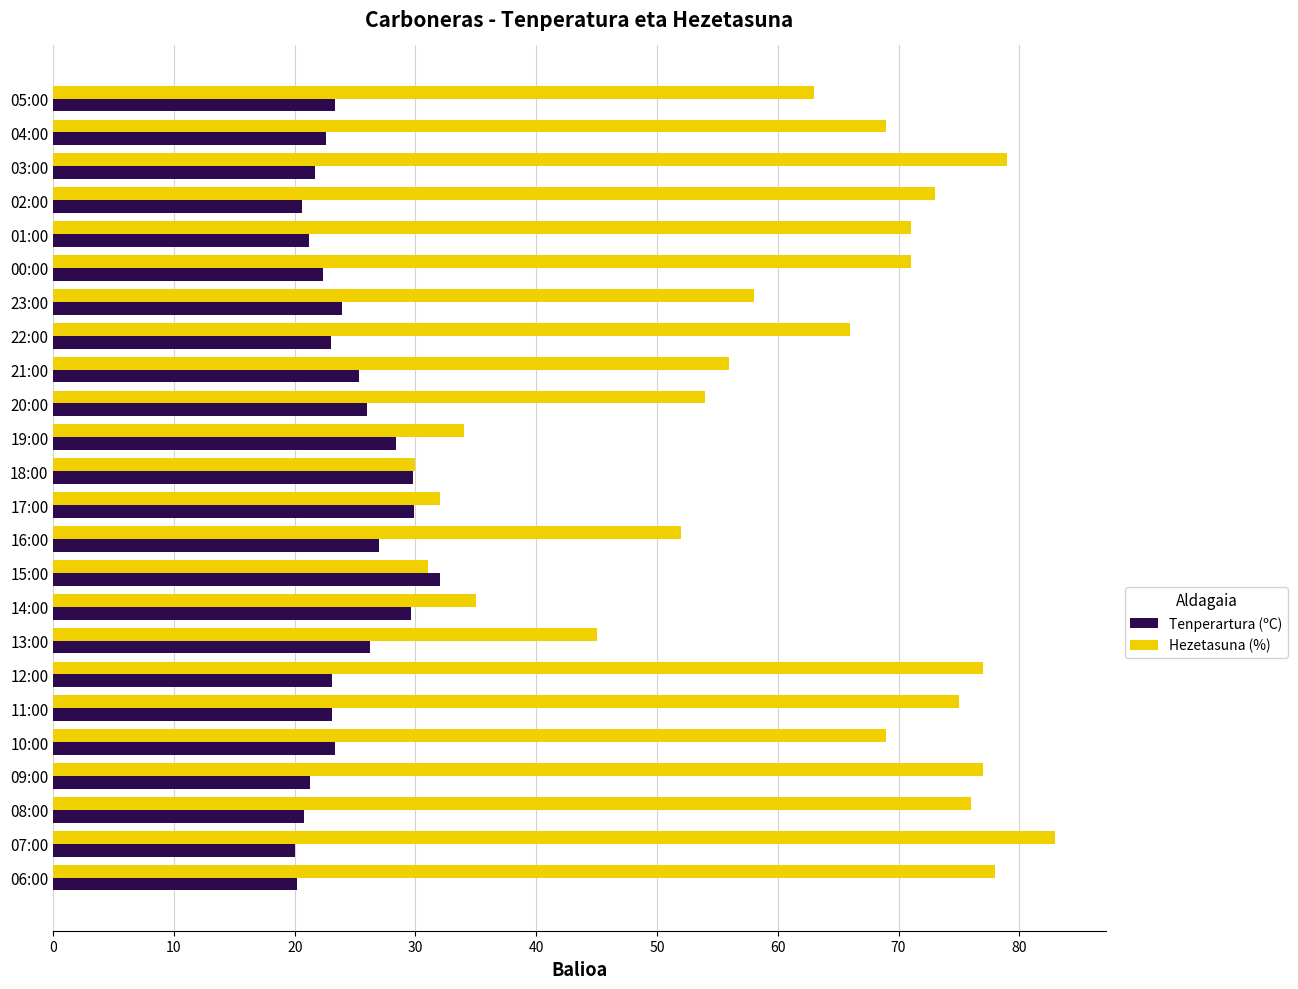

What are all the series names shown in the legend?

Tenperartura (ºC), Hezetasuna (%)